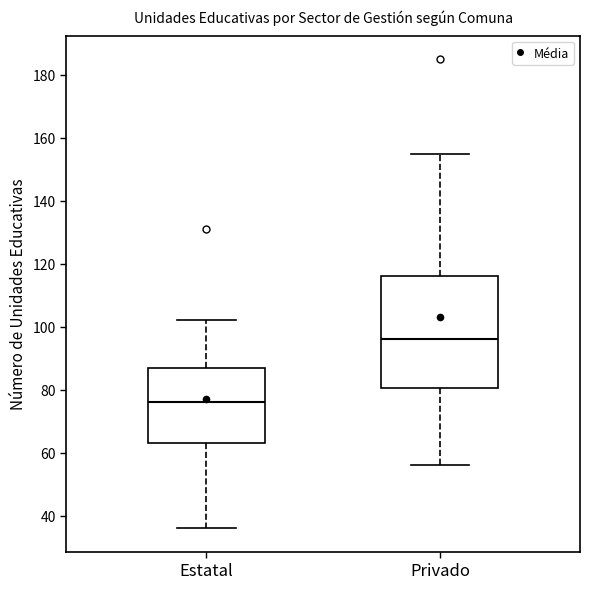

Comparing the boxes themselves (not the whiskers), which one is the tallest?

Privado